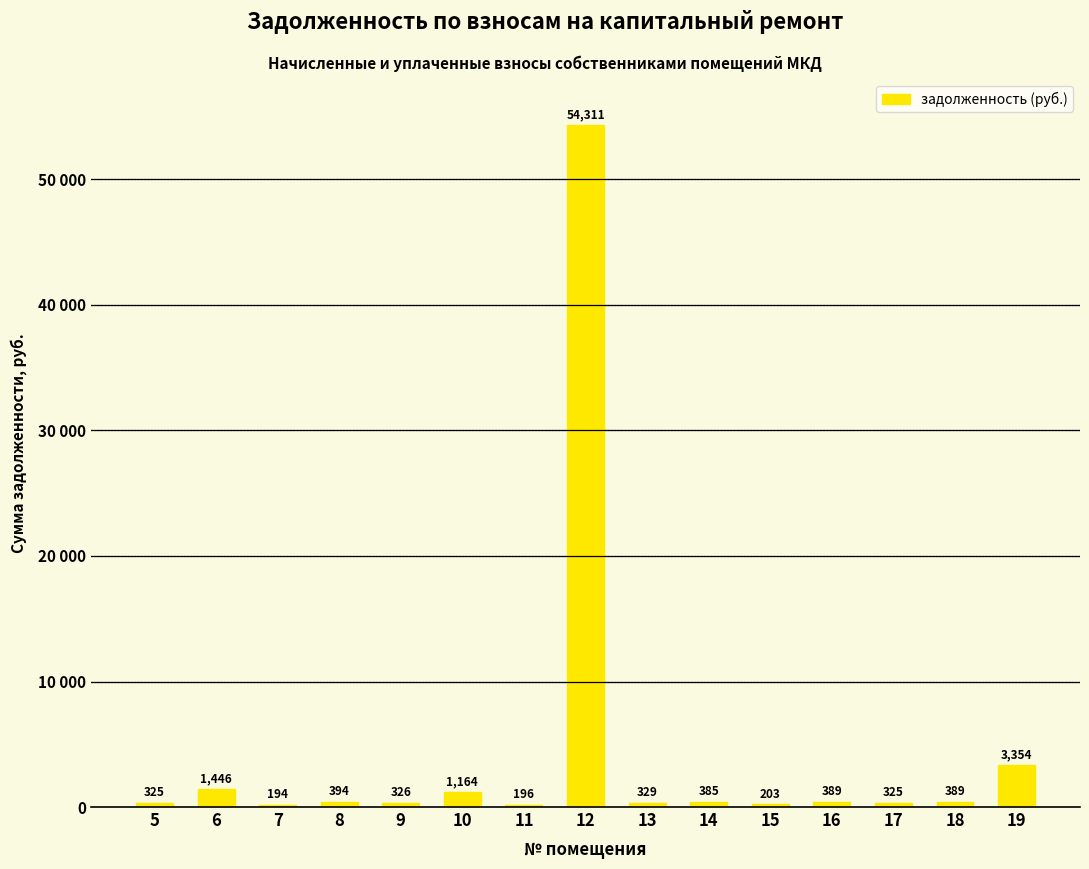

True or false: the data shows 326.0 at 9.

True